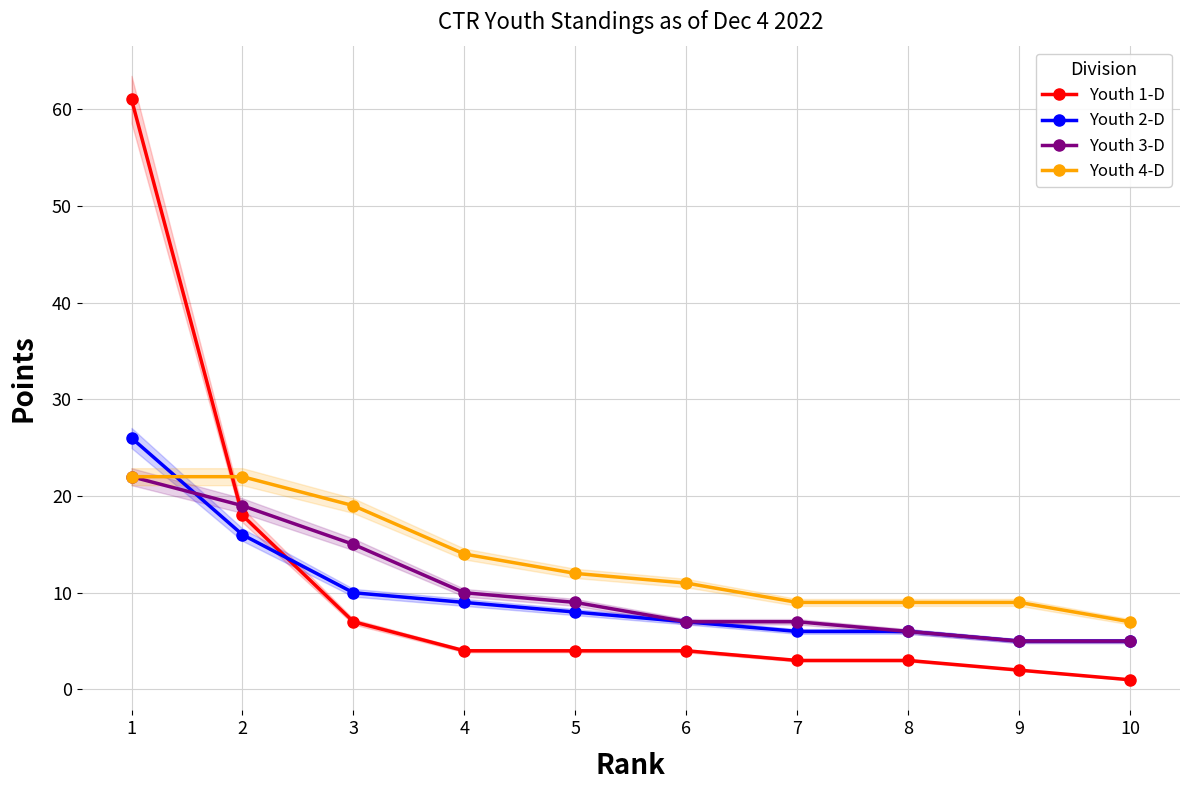

How many lines are shown in the chart?

4